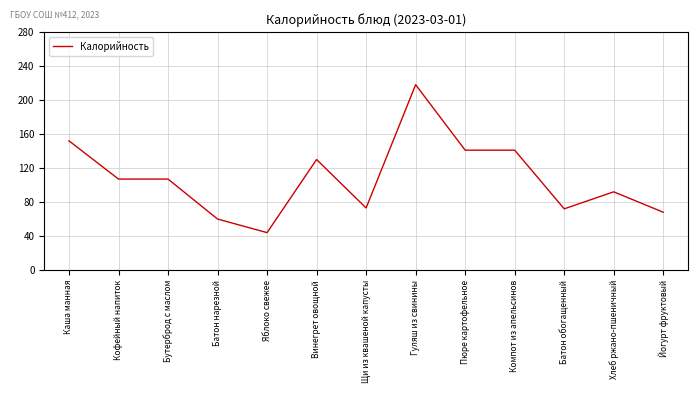

Is it true that the value at Яблоко свежее is 67?

False